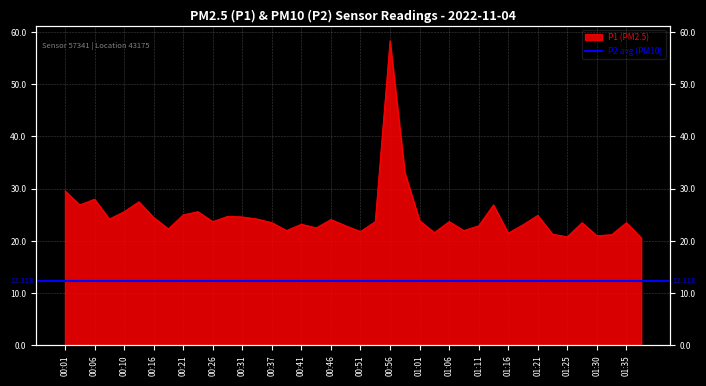

Reading left to right, transcribe all the data shown in this chart.

00:01=29.6	00:03=26.9	00:06=28.0	00:08=24.2	00:10=25.6	00:13=27.5	00:16=24.5	00:18=22.3	00:21=25.0	00:24=25.6	00:26=23.7	00:29=24.7	00:31=24.6	00:34=24.2	00:37=23.5	00:39=22.0	00:41=23.2	00:44=22.5	00:46=24.1	00:49=22.9	00:51=21.8	00:54=23.7	00:56=58.3	00:58=33.1	01:01=23.9	01:03=21.6	01:06=23.7	01:08=22.0	01:11=22.9	01:13=26.9	01:16=21.5	01:18=23.1	01:21=24.9	01:23=21.3	01:25=20.8	01:28=23.5	01:30=21.0	01:33=21.2	01:35=23.5	01:37=20.6